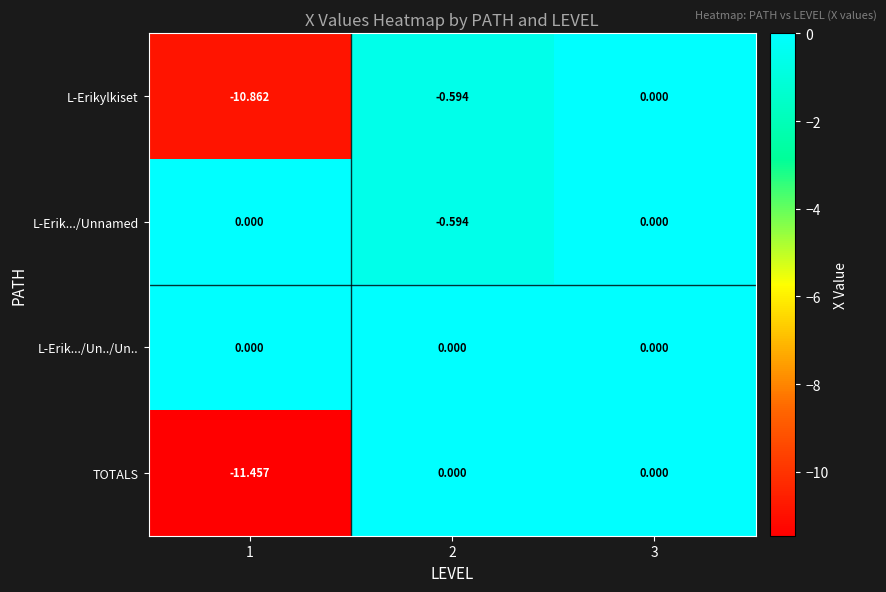

Which series has the largest total across all categories?

L-Erik.../Un../Un..